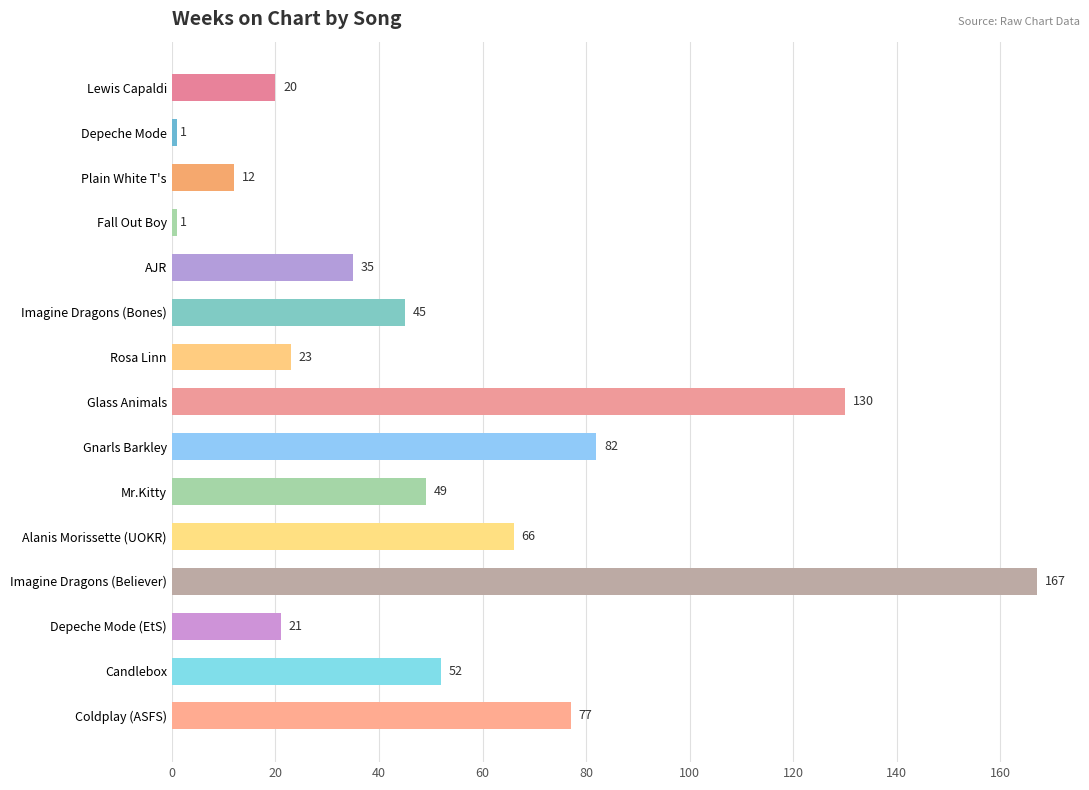

What is the change in value from Plain White T's to Depeche Mode (EtS)?

+9